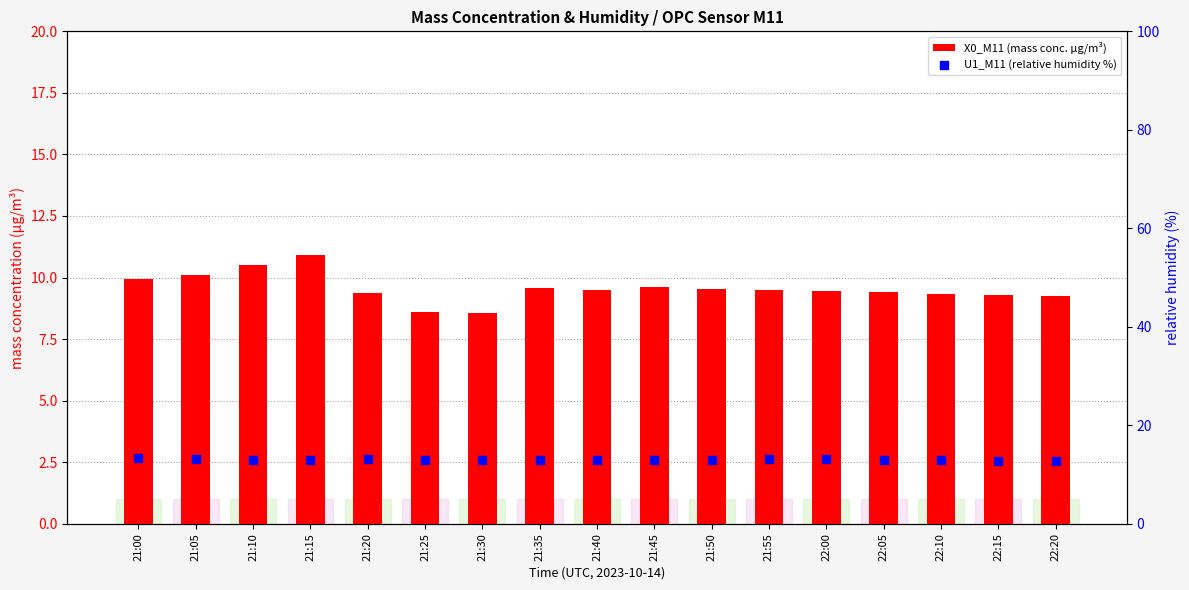

At how many categories does at least one series exceed 11?

17